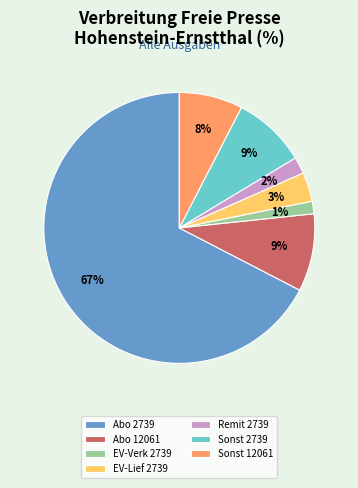

Is there a majority slice in this chart?

Yes